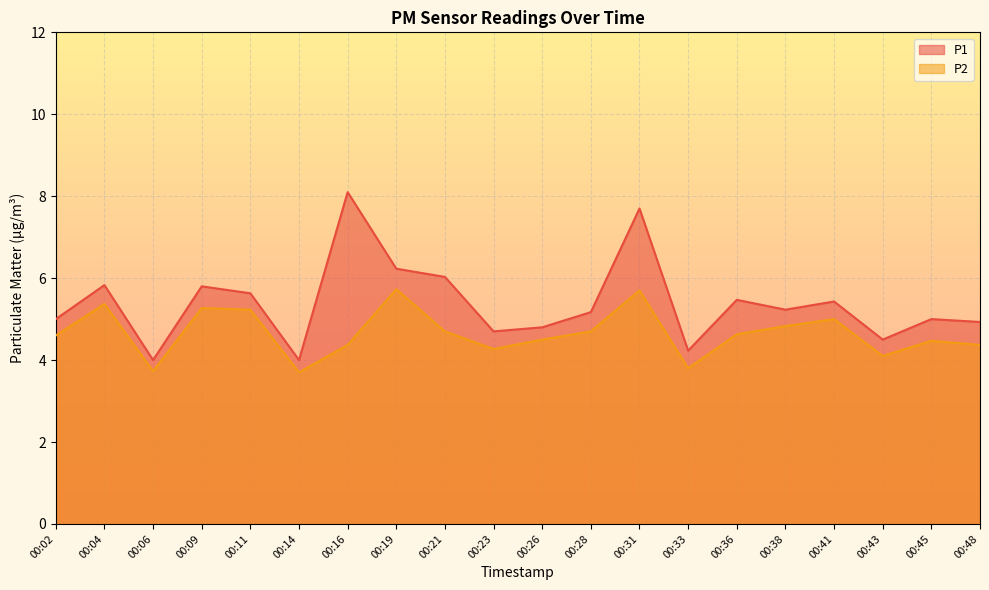

What is the difference between the second highest and minimum values in the P1 series?

3.7